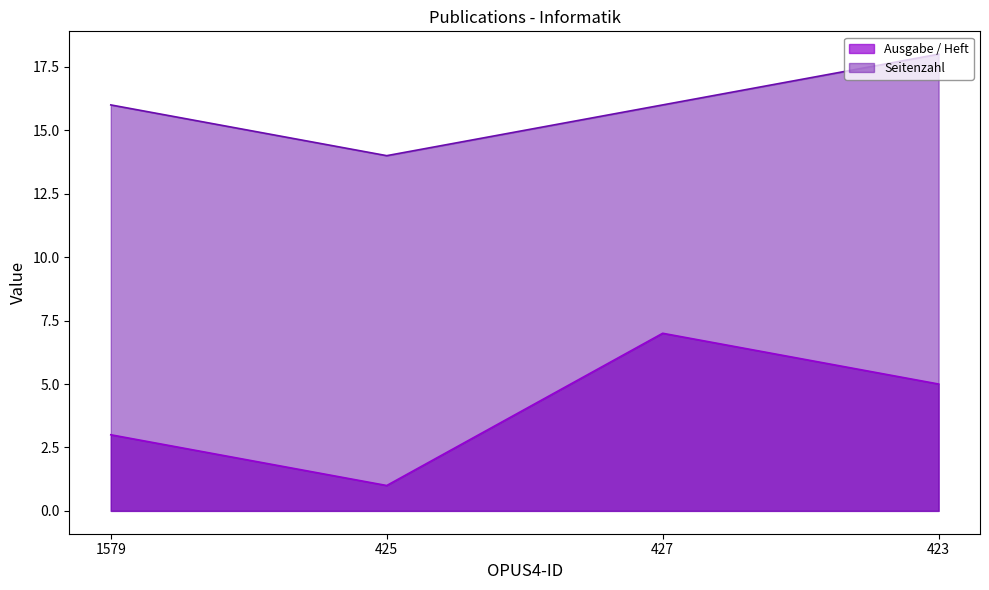

What position from the right is 423?

1